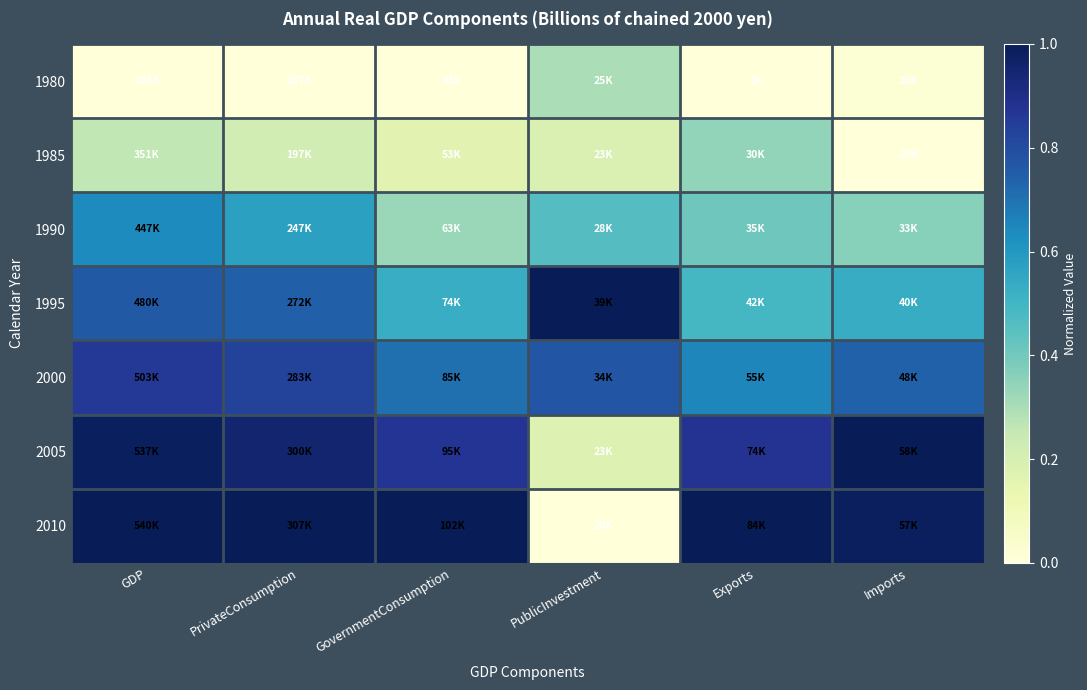

What is the greatest value displayed?

1.0